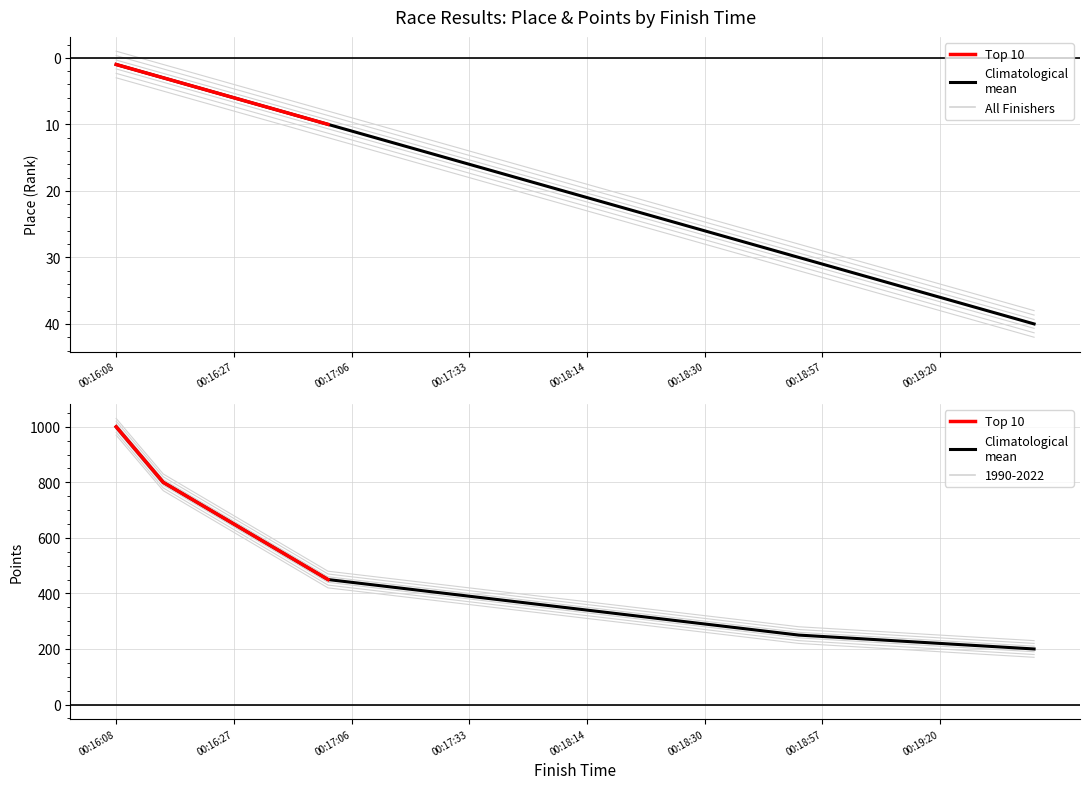

Where does the Climatological
mean series first go above 350?

00:16:08